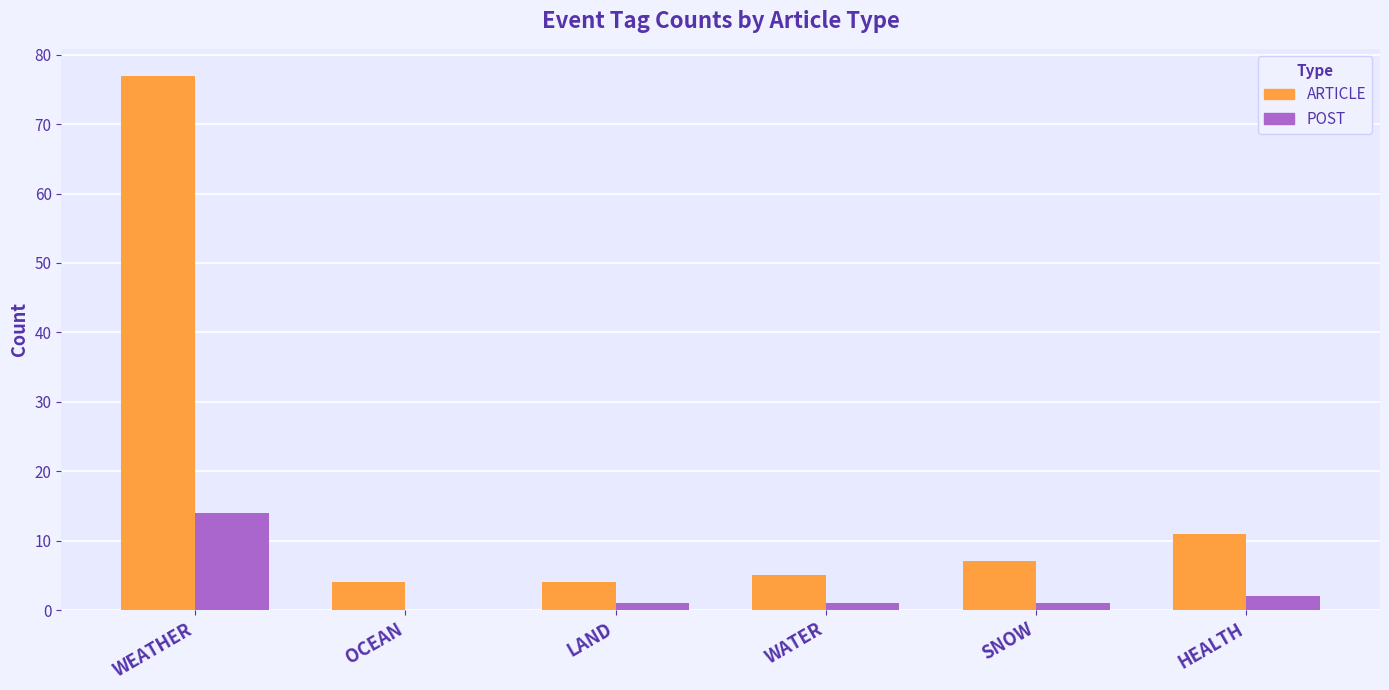

What is the total value across all series at LAND?

5